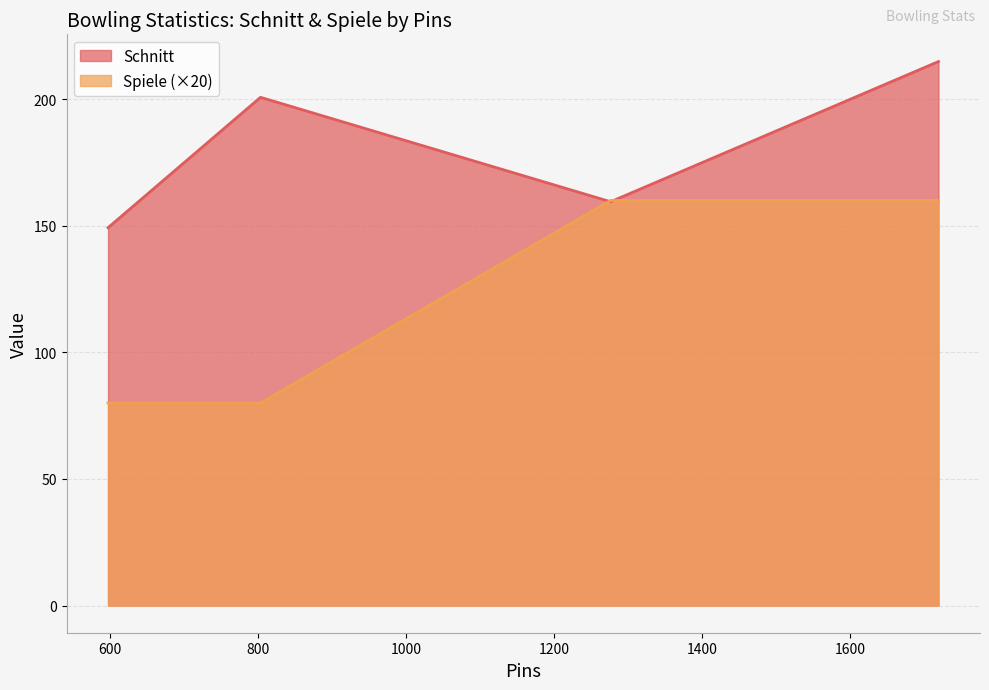

What is the difference between the maximum and minimum values in the Schnitt series?

65.6